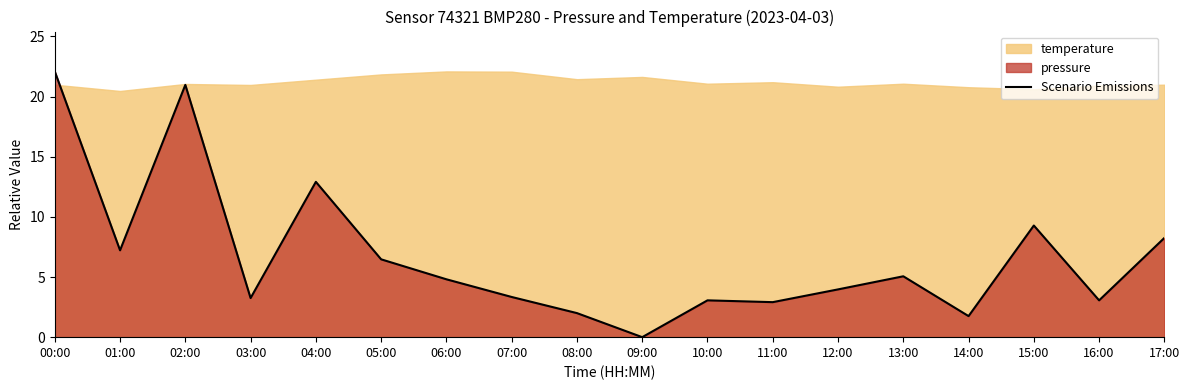

What is the label of the 8th point from the left?

07:00